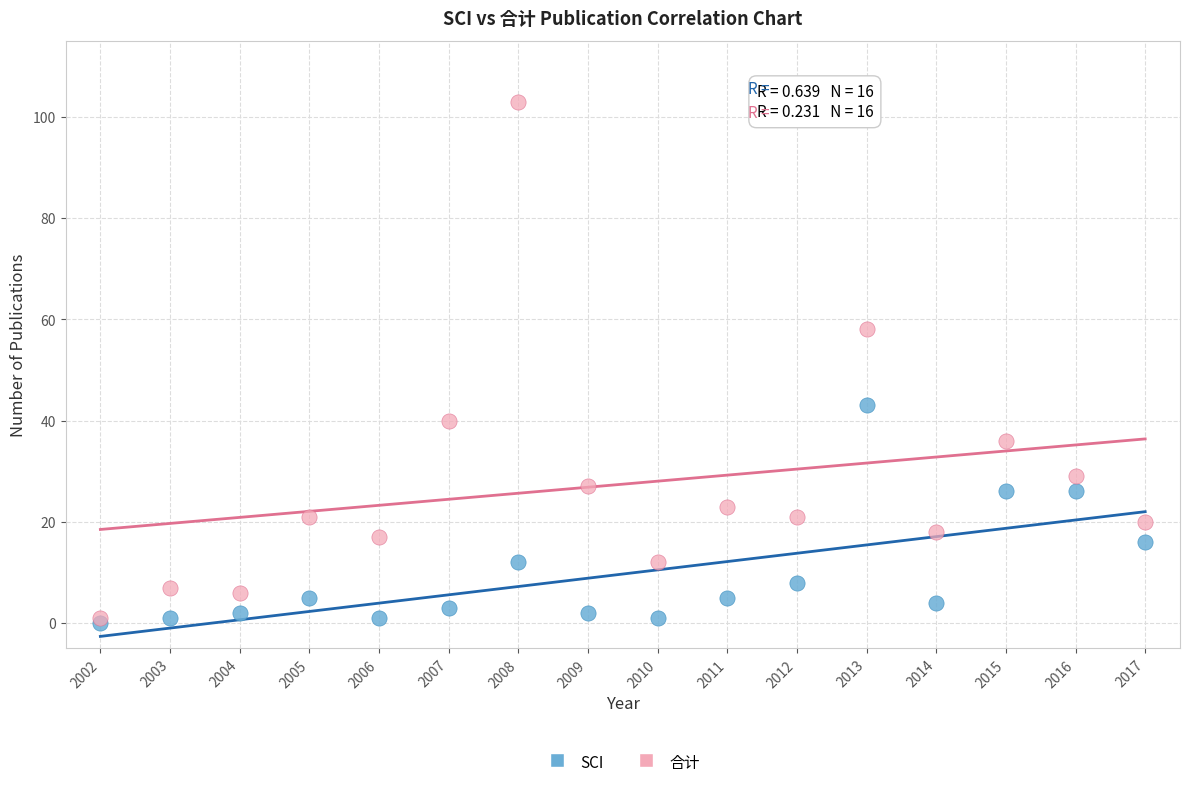

In the 合计 series, what Y value is closest to 52?

58